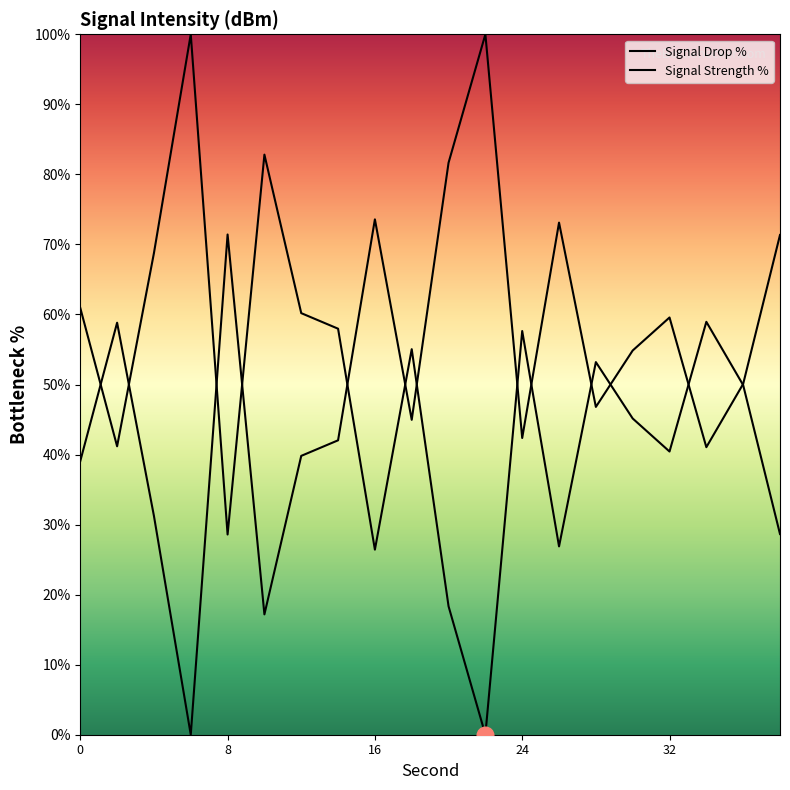

Reading left to right, transcribe all the data shown in this chart.

0=60.9	2=41.2	4=68.8	6=100.0	8=28.6	10=82.8	12=60.2	14=58.0	16=26.4	18=55.0	20=18.3	22=0.0	24=57.6	26=26.9	28=53.2	30=45.1	32=40.4	34=58.9	36=49.9	38=28.7